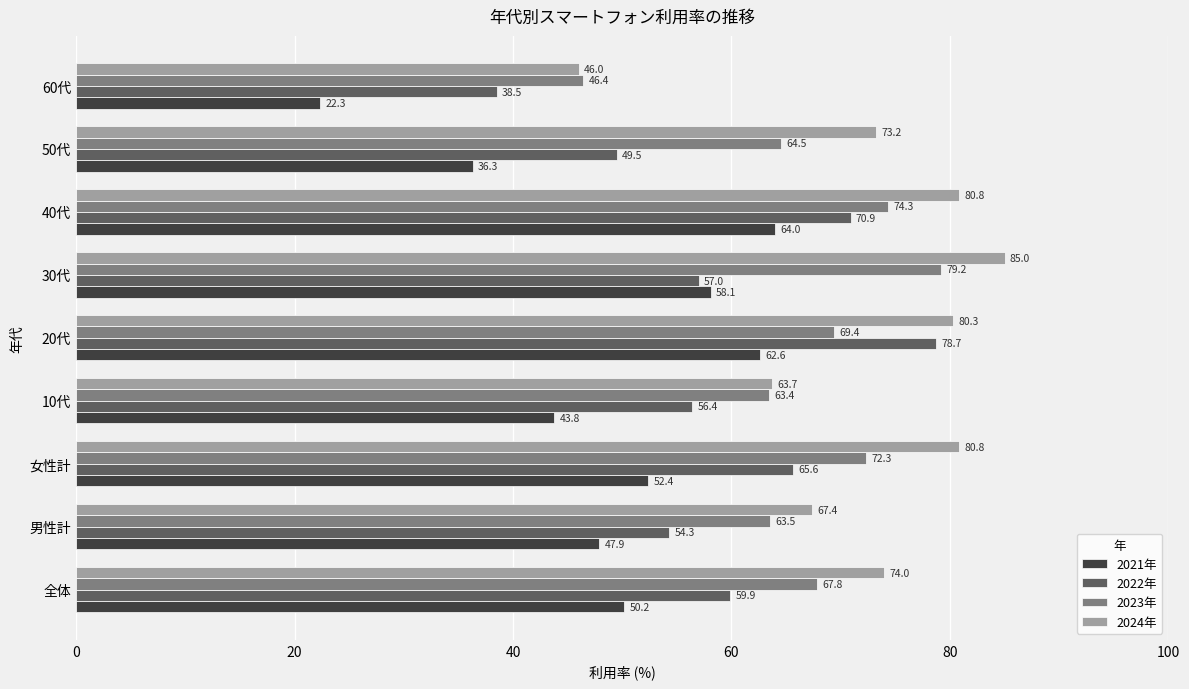

Rank the series by their average value, from lowest to highest.

2021年, 2022年, 2023年, 2024年